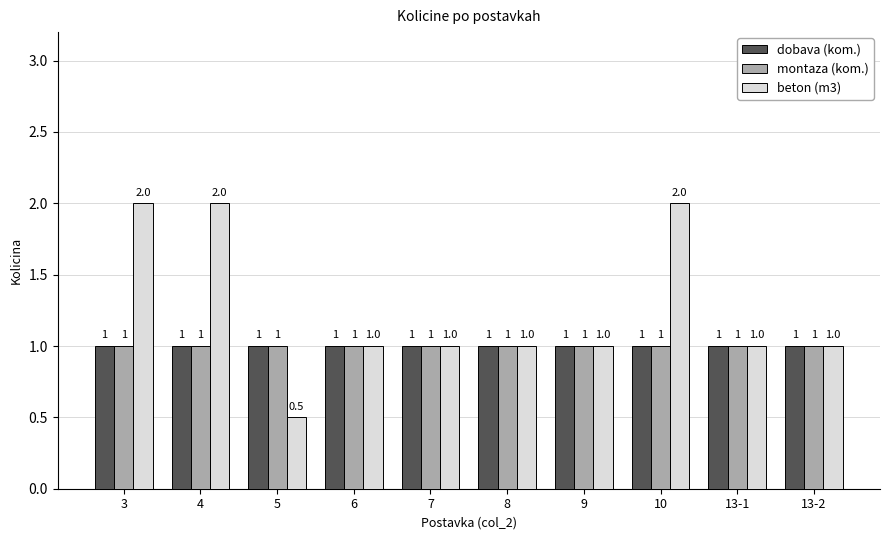

What is the label of the 5th bar from the left?

7